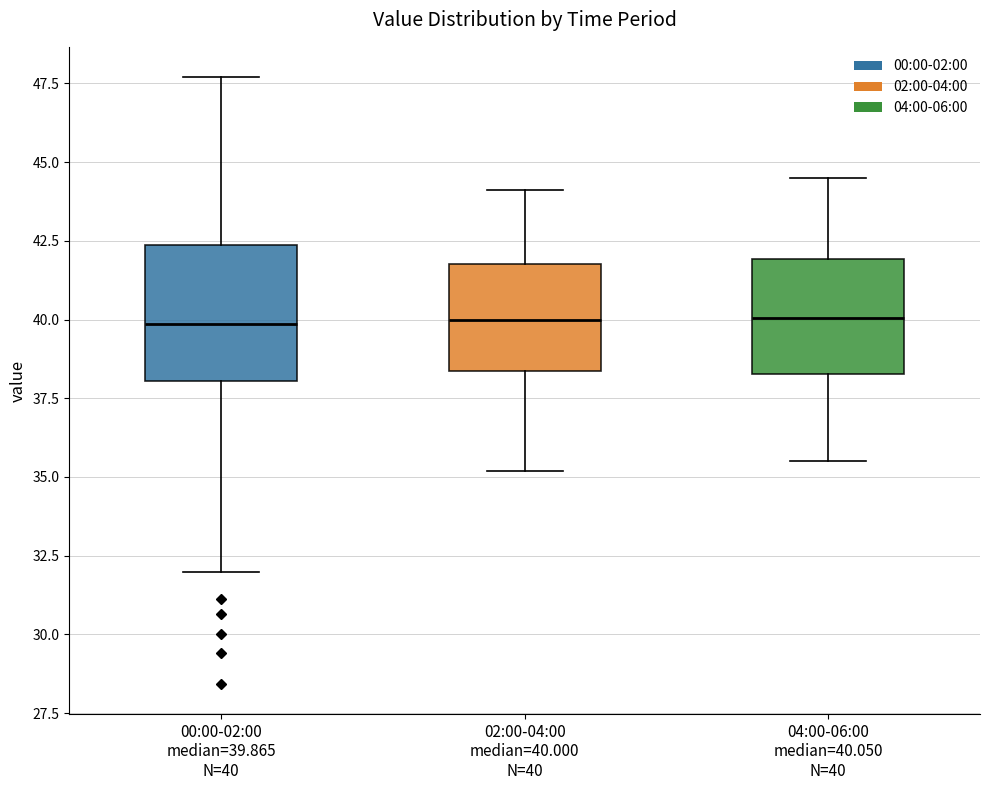

Reading left to right, read every box against the y-axis: the position of its median line, the range the box covers, and the ends of its whiskers. The values are not printed on the chart, so give them approximately, as read against the axis.

00:00-02:00 median=39.865 N=40: median 40.0, box 38.0 to 42.5, whiskers 32.0 to 47.5
02:00-04:00 median=40.000 N=40: median 40.0, box 38.5 to 42.0, whiskers 35.0 to 44.0
04:00-06:00 median=40.050 N=40: median 40.0, box 38.5 to 42.0, whiskers 35.5 to 44.5